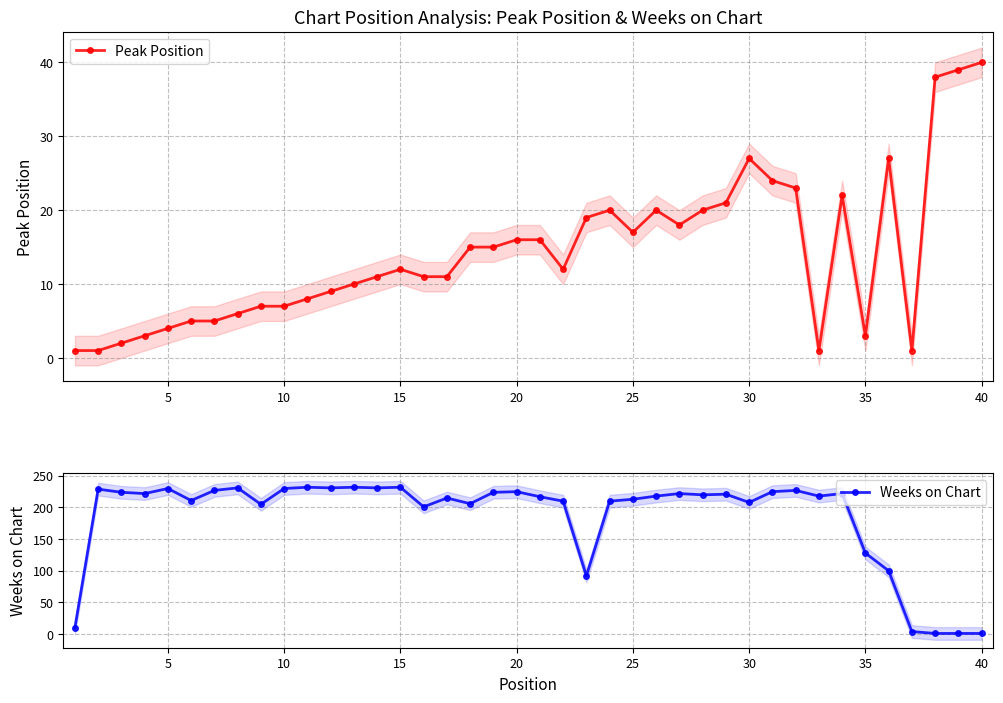

The value of Weeks on Chart at 35 is 194. True or false?

False